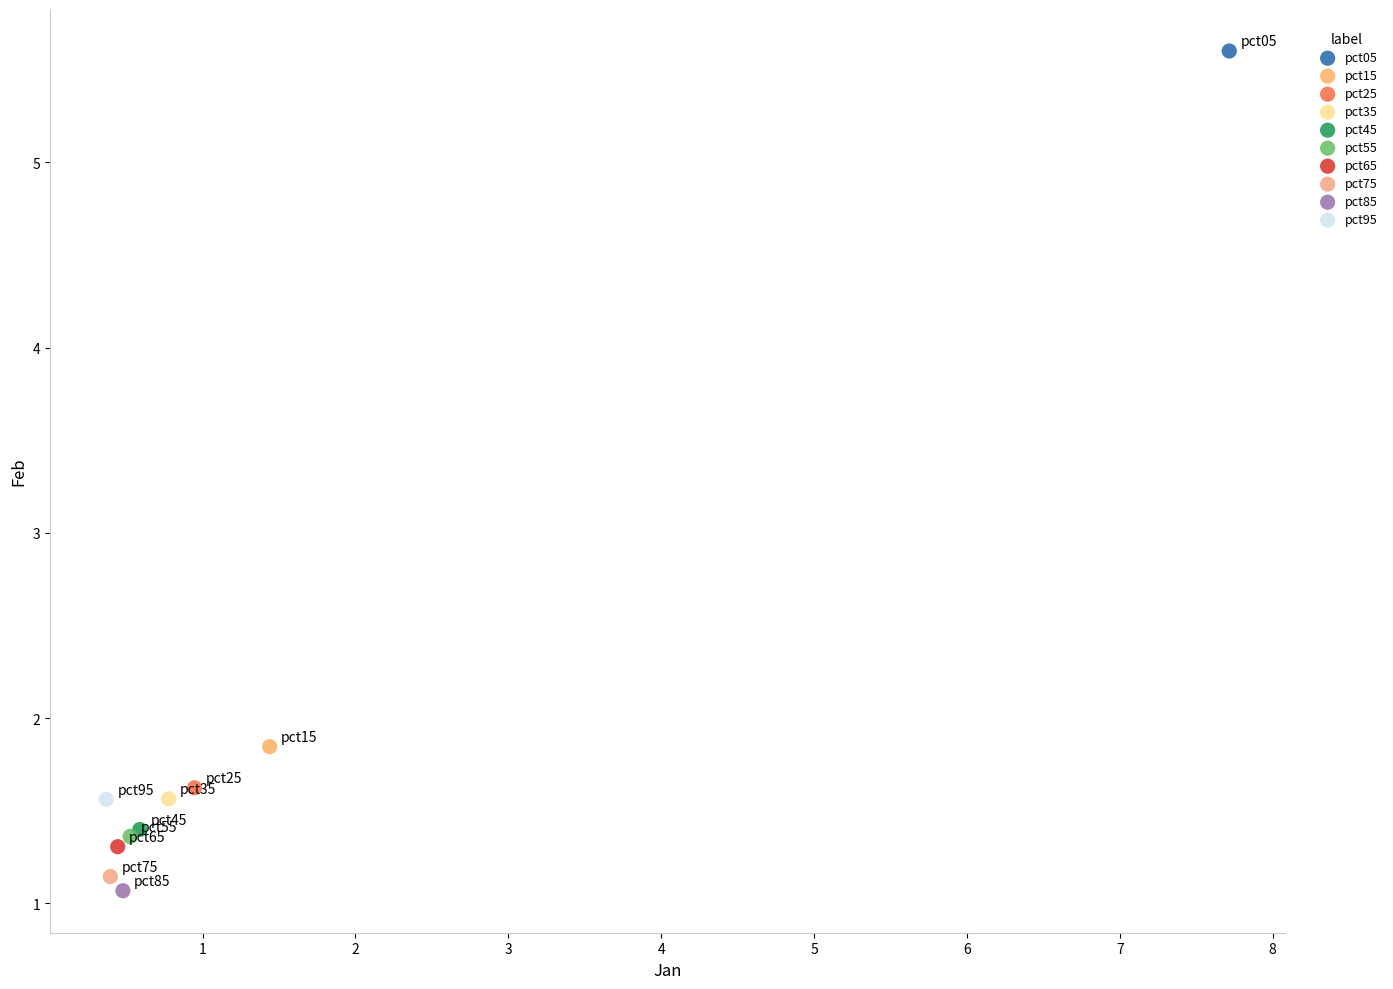

What are all the series names shown in the legend?

pct05, pct15, pct25, pct35, pct45, pct55, pct65, pct75, pct85, pct95